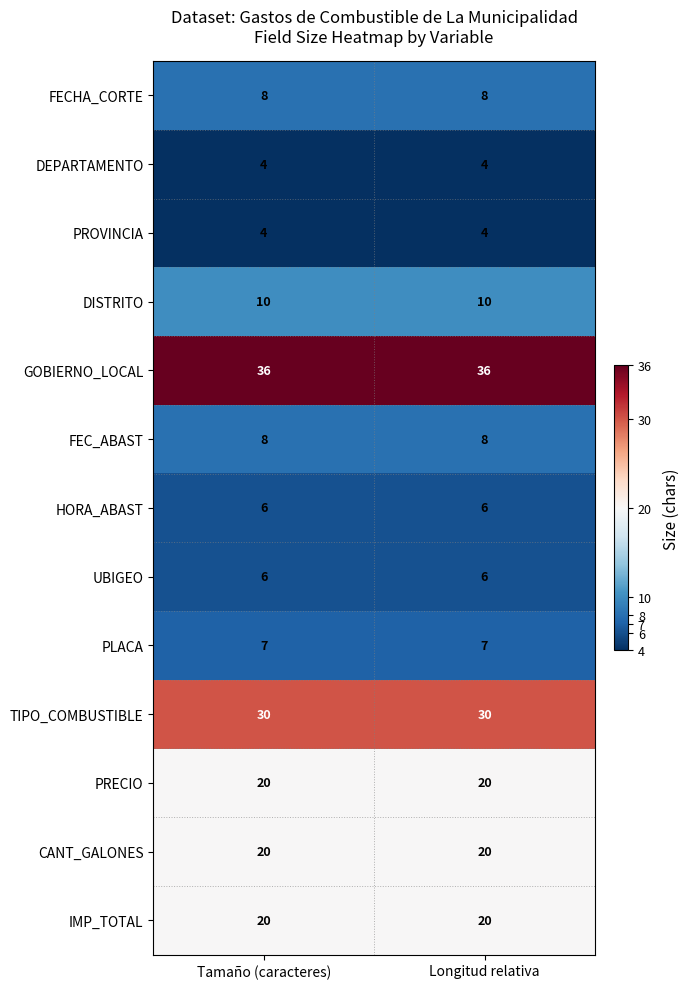

Read the IMP_TOTAL value at Longitud relativa.

20